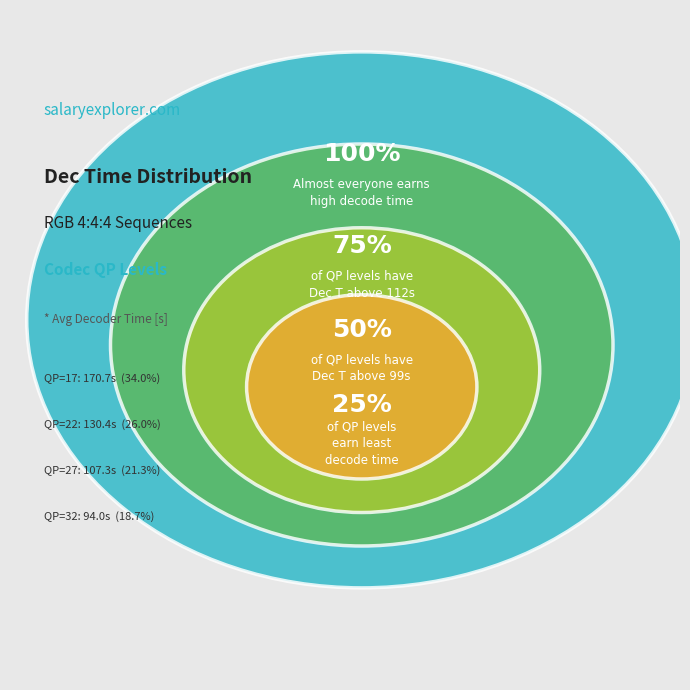

Which category has the smallest portion of the pie?

32